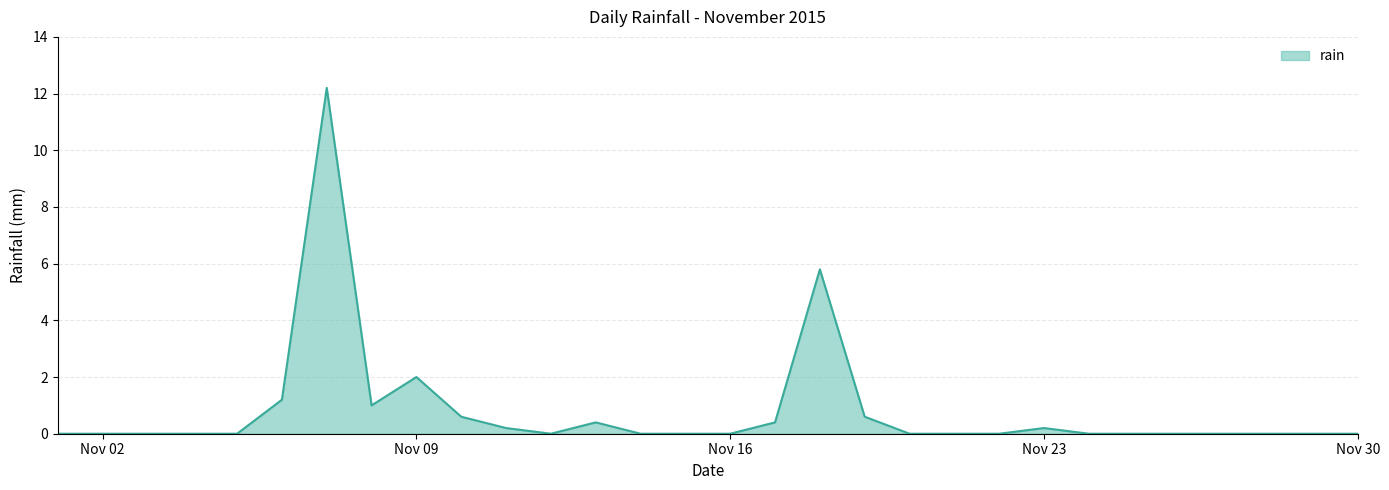

Reading left to right, transcribe all the data shown in this chart.

0.0	0.0	0.0	0.0	0.0	1.2	12.2	1.0	2.0	0.6	0.2	0.0	0.4	0.0	0.0	0.0	0.4	5.8	0.6	0.0	0.0	0.0	0.2	0.0	0.0	0.0	0.0	0.0	0.0	0.0